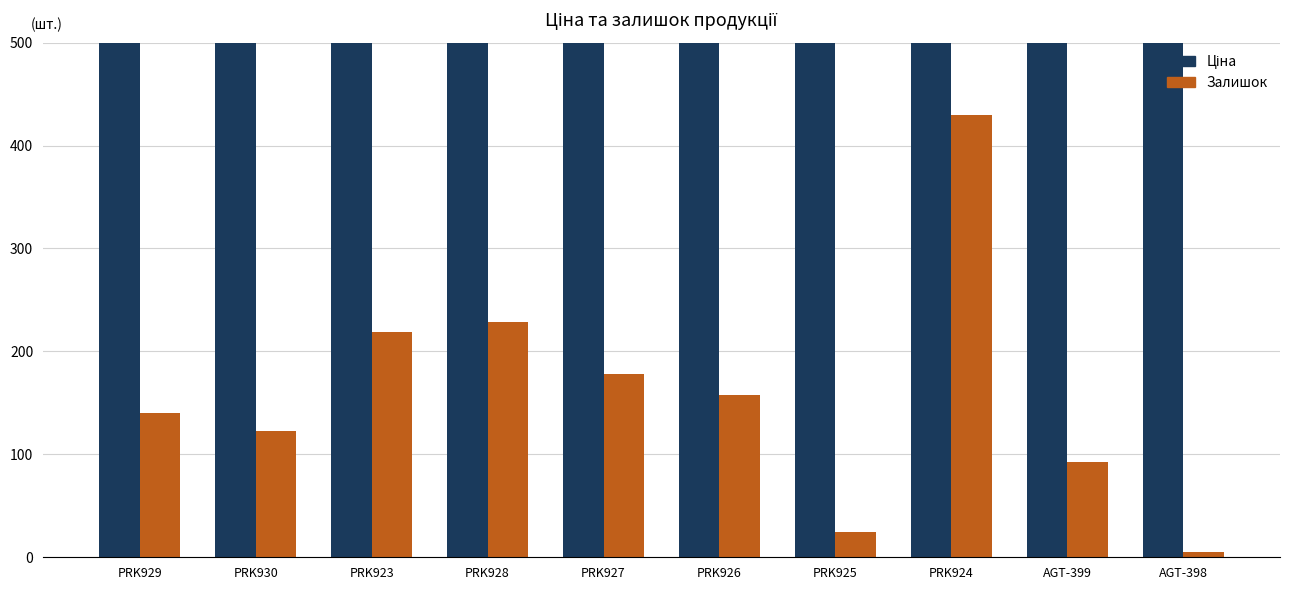

Which series has the widest spread of values?

Ціна